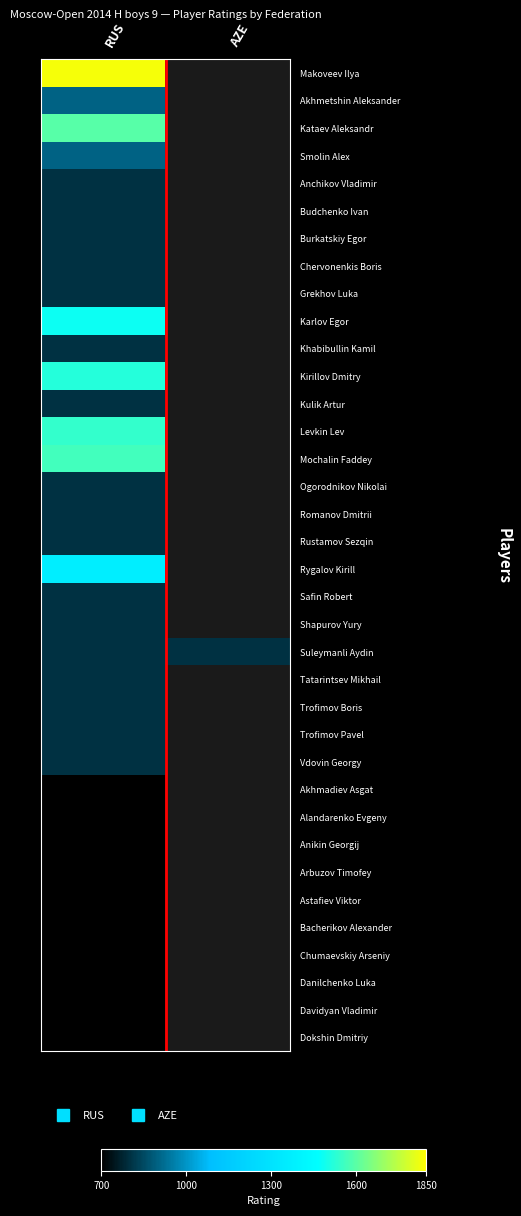

Reading left to right, extract all data points from this chart.

Makoveev Ilya: RUS=1836	AZE=0
Akhmetshin Aleksander: RUS=900	AZE=0
Kataev Aleksandr: RUS=1597	AZE=0
Smolin Alex: RUS=900	AZE=0
Anchikov Vladimir: RUS=800	AZE=0
Budchenko Ivan: RUS=800	AZE=0
Burkatskiy Egor: RUS=800	AZE=0
Chervonenkis Boris: RUS=800	AZE=0
Grekhov Luka: RUS=800	AZE=0
Karlov Egor: RUS=1485	AZE=0
Khabibullin Kamil: RUS=800	AZE=0
Kirillov Dmitry: RUS=1522	AZE=0
Kulik Artur: RUS=800	AZE=0
Levkin Lev: RUS=1543	AZE=0
Mochalin Faddey: RUS=1565	AZE=0
Ogorodnikov Nikolai: RUS=800	AZE=0
Romanov Dmitrii: RUS=800	AZE=0
Rustamov Sezqin: RUS=800	AZE=0
Rygalov Kirill: RUS=1367	AZE=0
Safin Robert: RUS=800	AZE=0
Shapurov Yury: RUS=800	AZE=0
Suleymanli Aydin: RUS=800	AZE=800
Tatarintsev Mikhail: RUS=800	AZE=0
Trofimov Boris: RUS=800	AZE=0
Trofimov Pavel: RUS=800	AZE=0
Vdovin Georgy: RUS=800	AZE=0
Akhmadiev Asgat: RUS=700	AZE=0
Alandarenko Evgeny: RUS=700	AZE=0
Anikin Georgij: RUS=700	AZE=0
Arbuzov Timofey: RUS=700	AZE=0
Astafiev Viktor: RUS=700	AZE=0
Bacherikov Alexander: RUS=700	AZE=0
Chumaevskiy Arseniy: RUS=700	AZE=0
Danilchenko Luka: RUS=700	AZE=0
Davidyan Vladimir: RUS=700	AZE=0
Dokshin Dmitriy: RUS=700	AZE=0